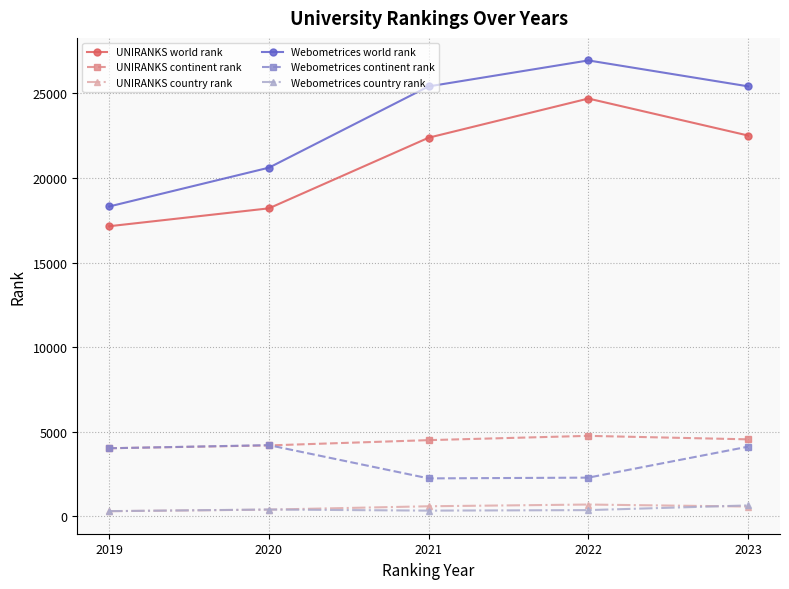

Where is the first local maximum for Webometrices world rank?

2022